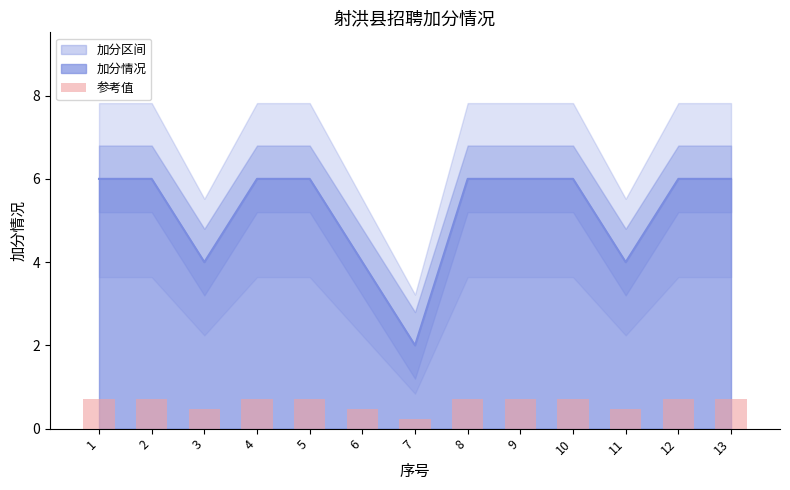

What is the average value?

0.6